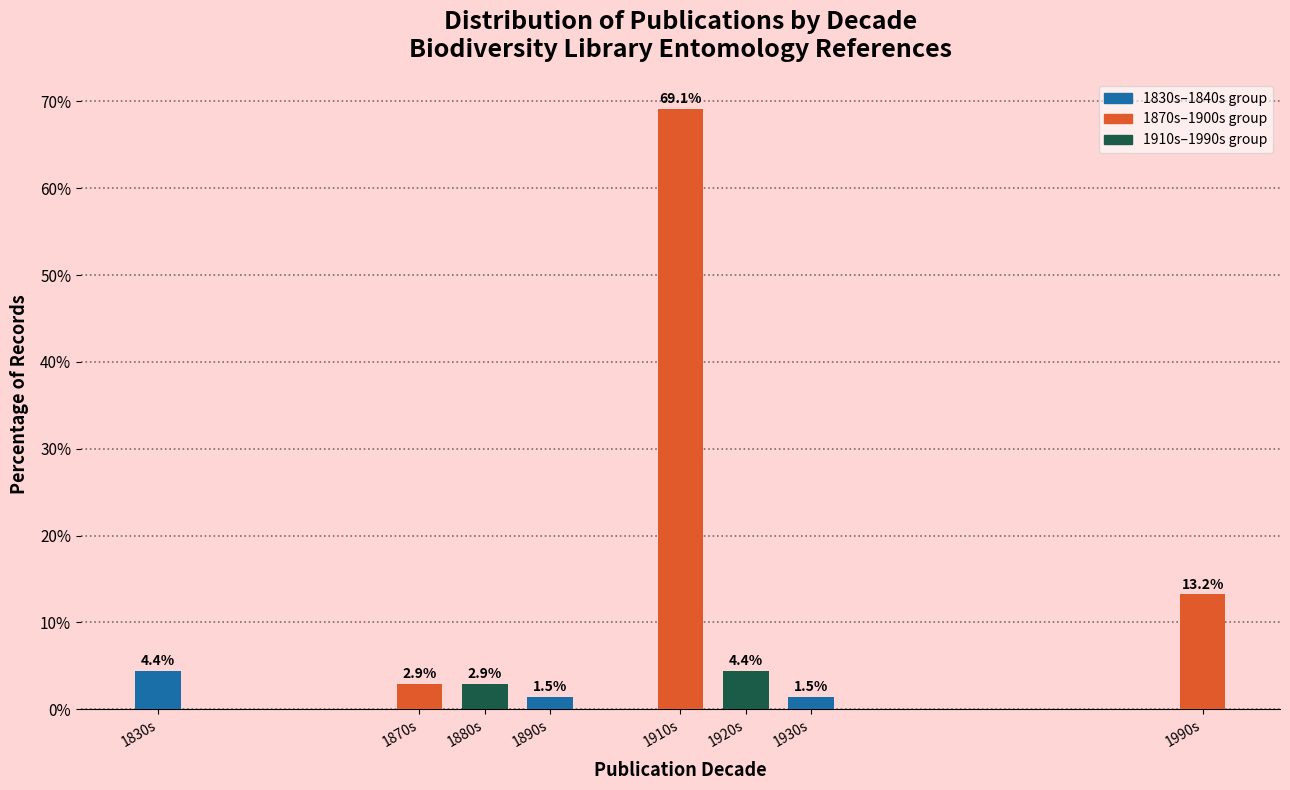

Reading right to left, extract all data points from this chart.

13.2	1.5	4.4	69.1	1.5	2.9	2.9	4.4